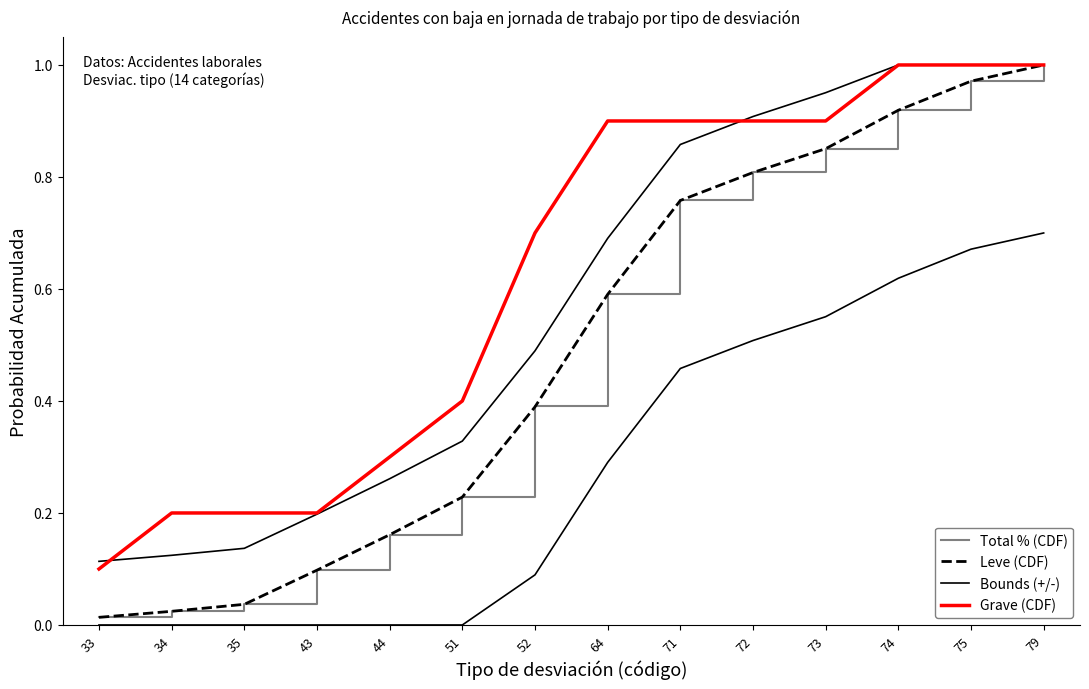

Rank the categories by Bounds (+/-) value from highest to lowest.

74, 75, 79, 73, 72, 71, 64, 52, 51, 44, 43, 35, 34, 33